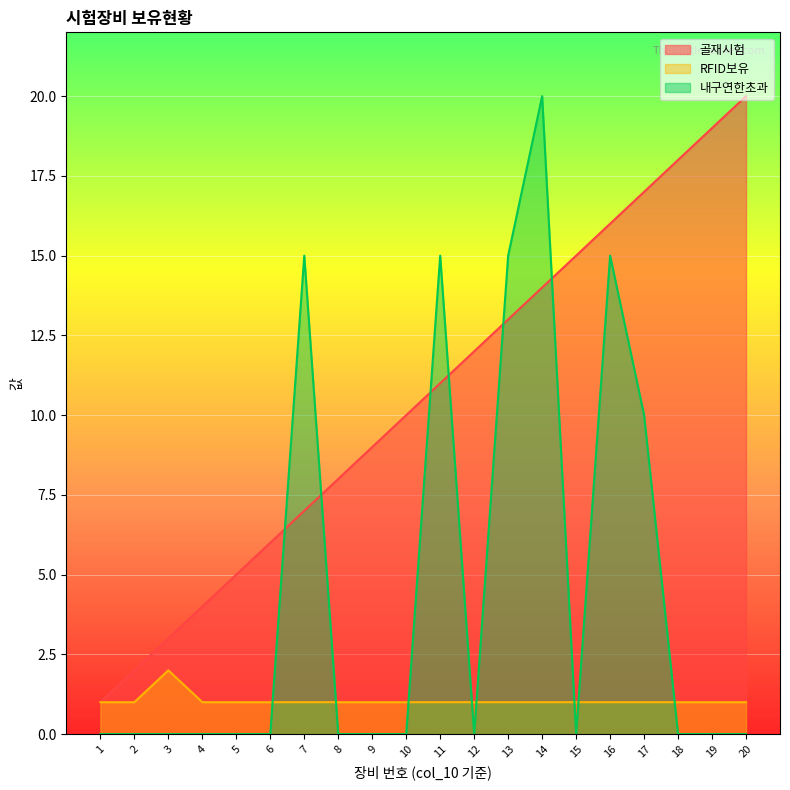

Which category has the lowest value in the 내구연한초과 series?

1